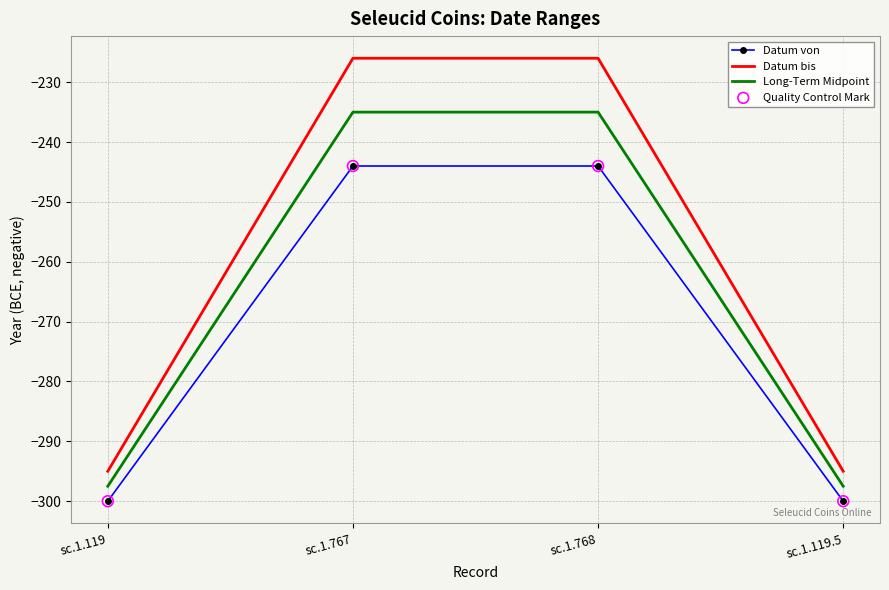

Which series has the widest spread of values?

Datum bis